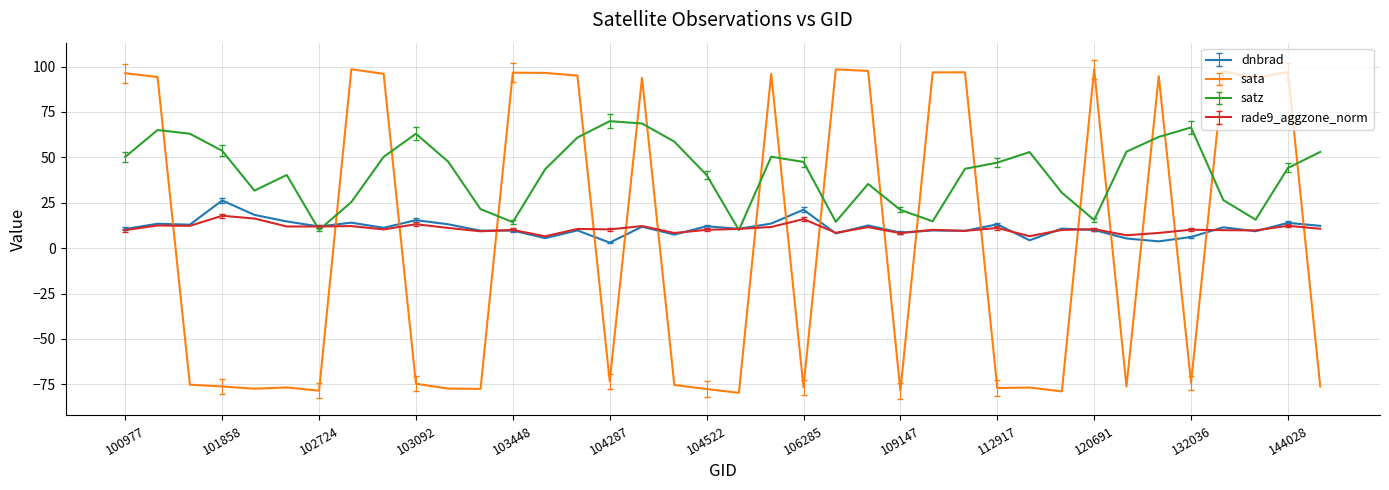

Which series has the widest spread of values?

sata